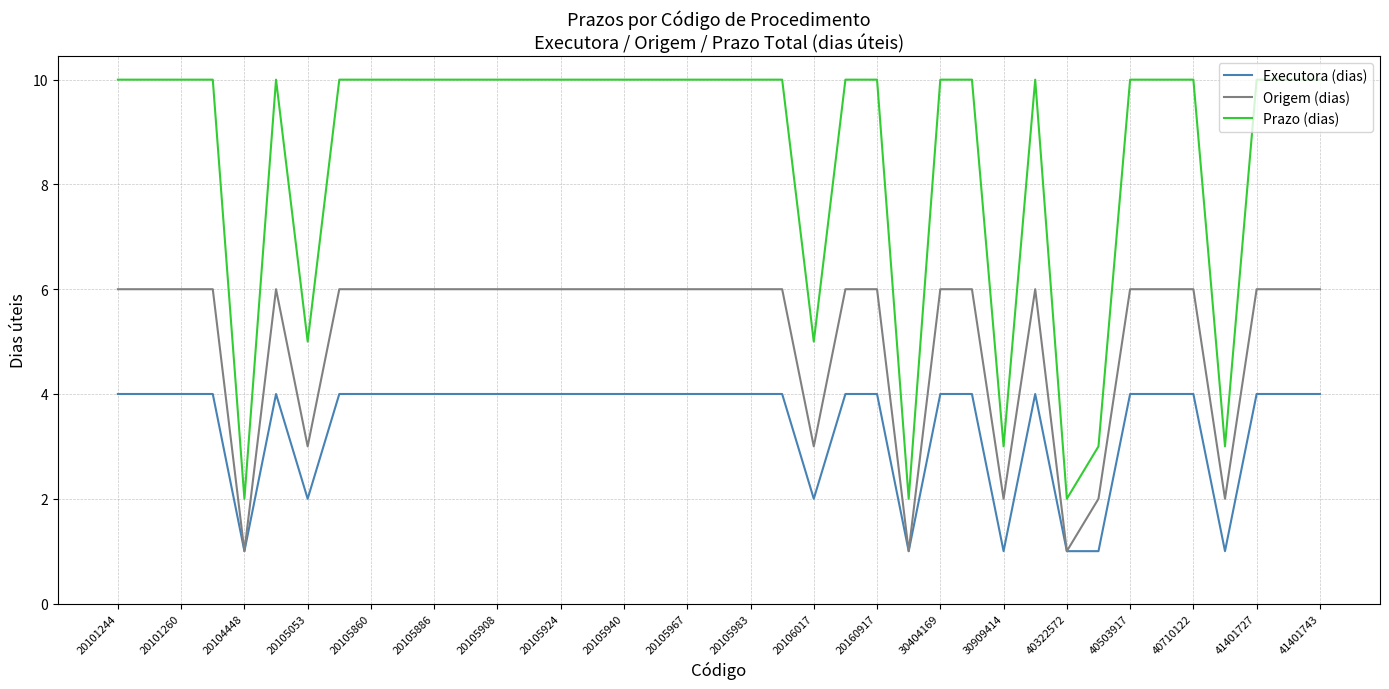

Which series has the largest total across all categories?

Prazo (dias)